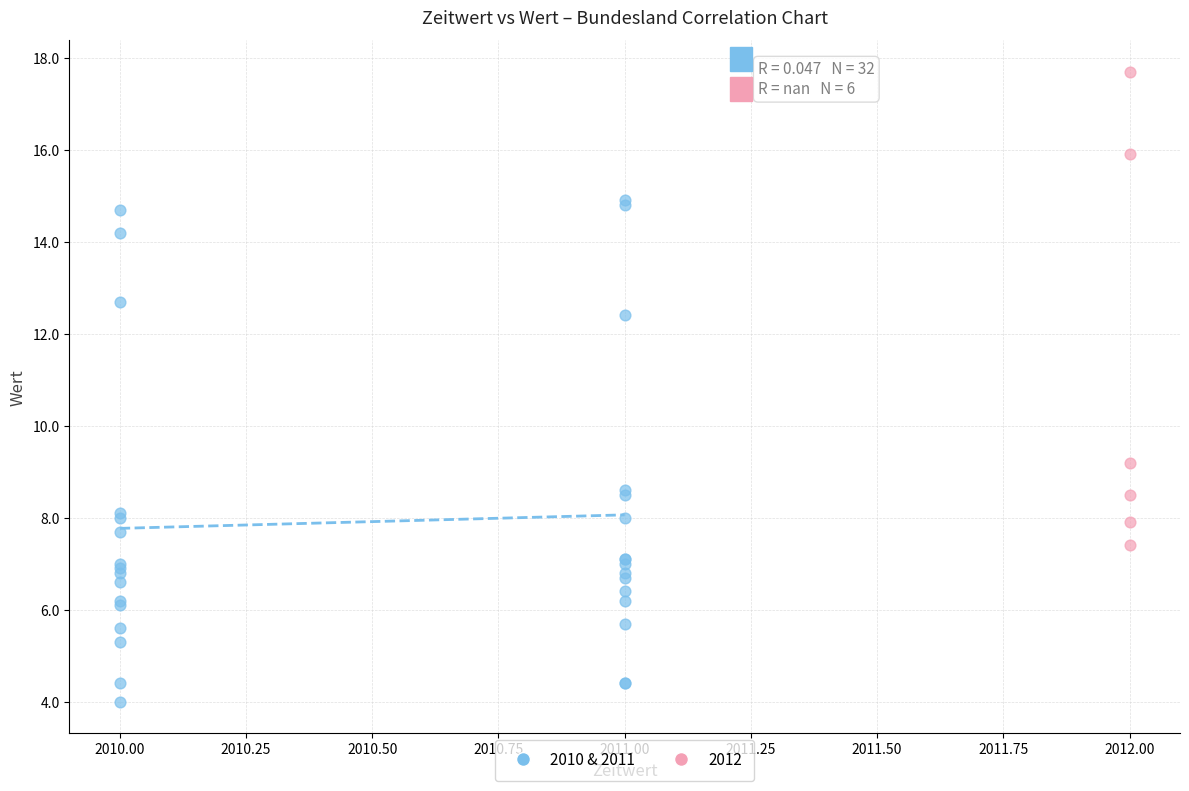

Which series contains the highest Y value?

2012